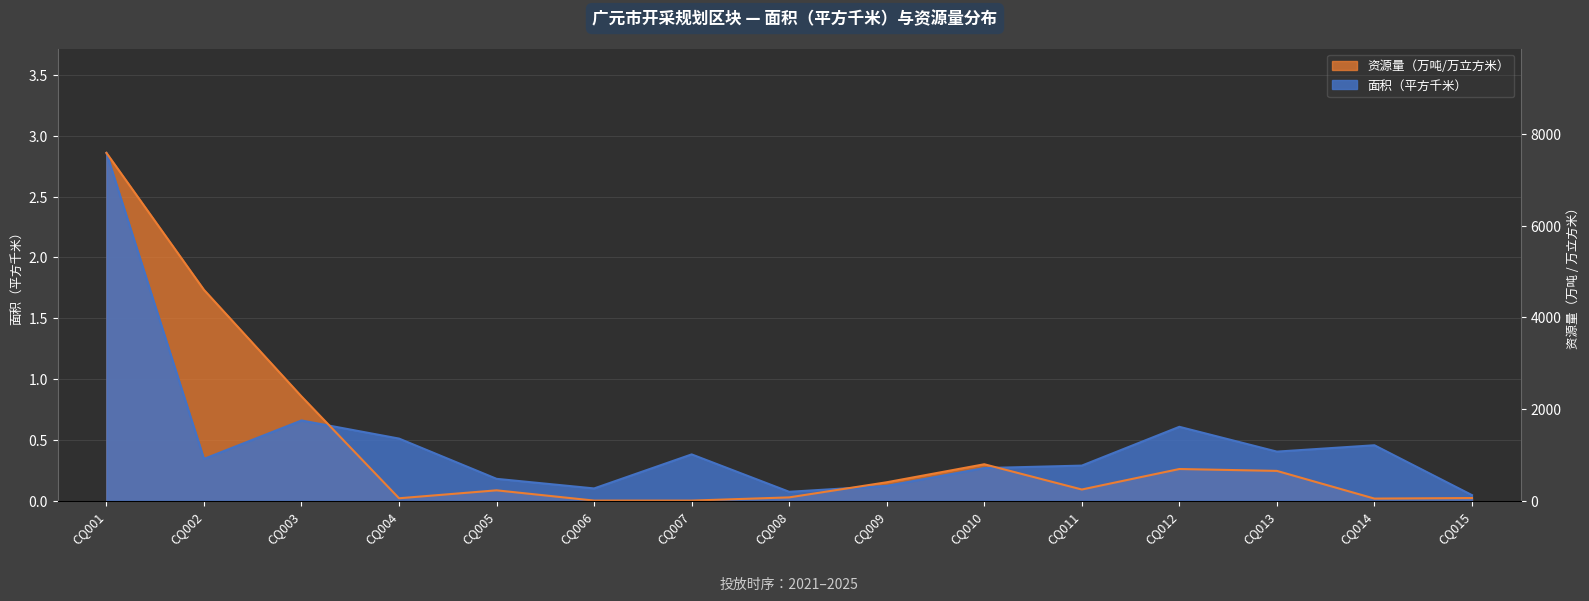

True or false: 资源量 has a value of 0.3 at CQ013.

False